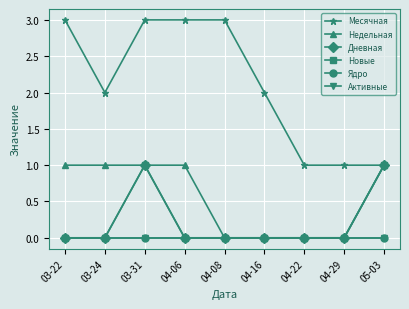

Does the chart have visible grid lines?

Yes